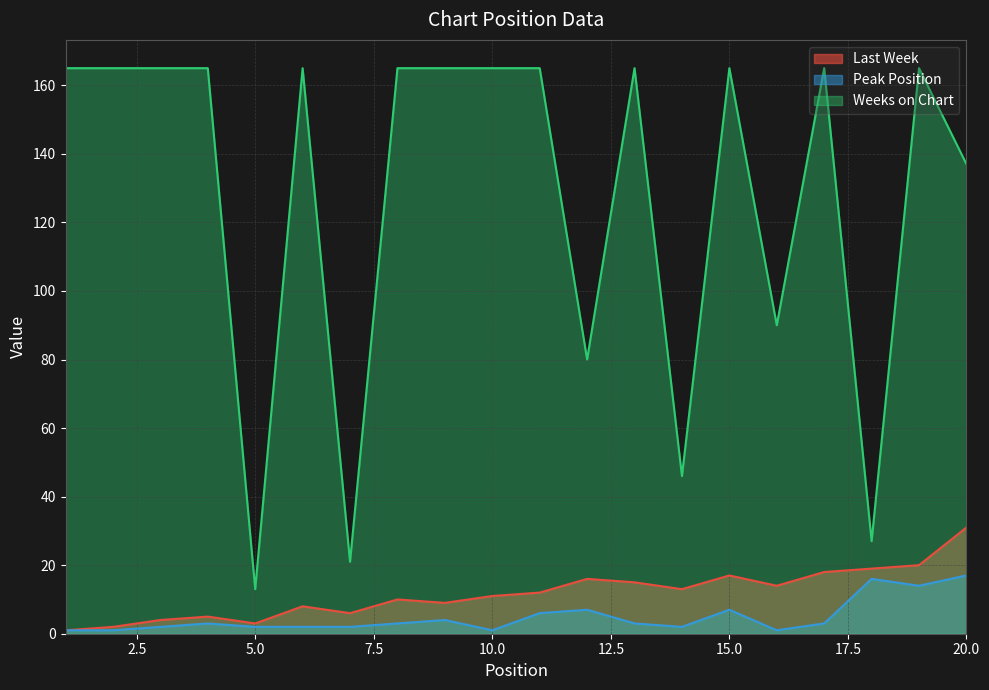

What is the value of the Weeks on Chart point at the 8th from the left?

165